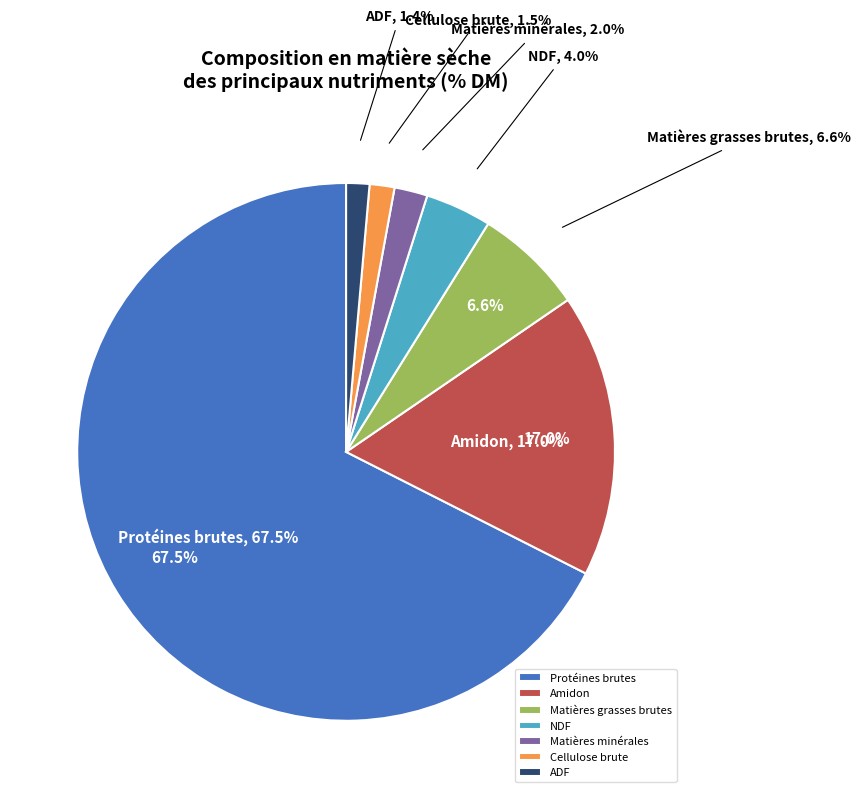

To the nearest percent, what portion does NDF represent?

4%